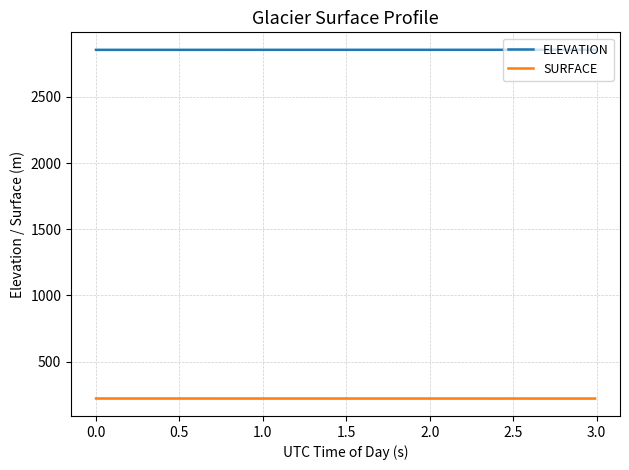

What is the maximum value for SURFACE?

220.9